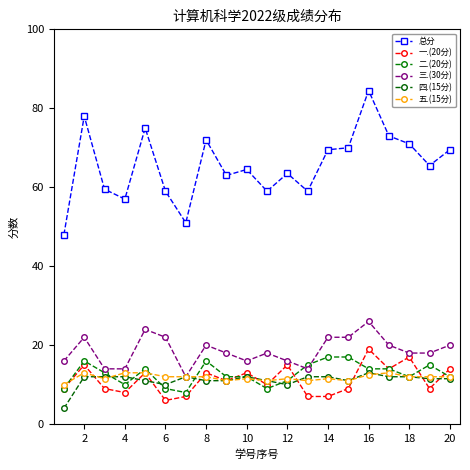

True or false: 四.(15分) and 总分 cross at least once.

False